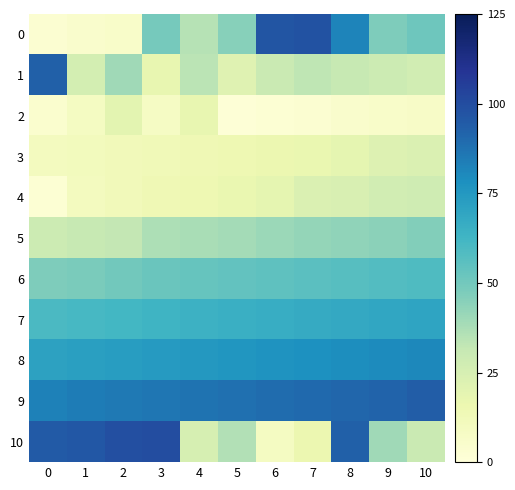

Which label corresponds to the largest value in the chart?

3